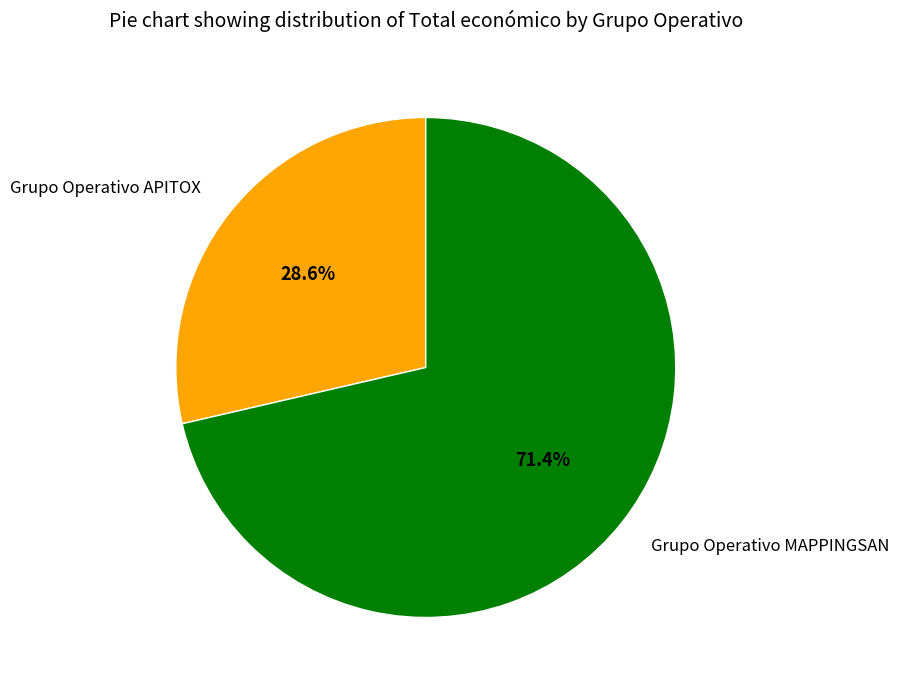

To the nearest percent, what is the combined percentage of Grupo Operativo APITOX and Grupo Operativo MAPPINGSAN?

100%